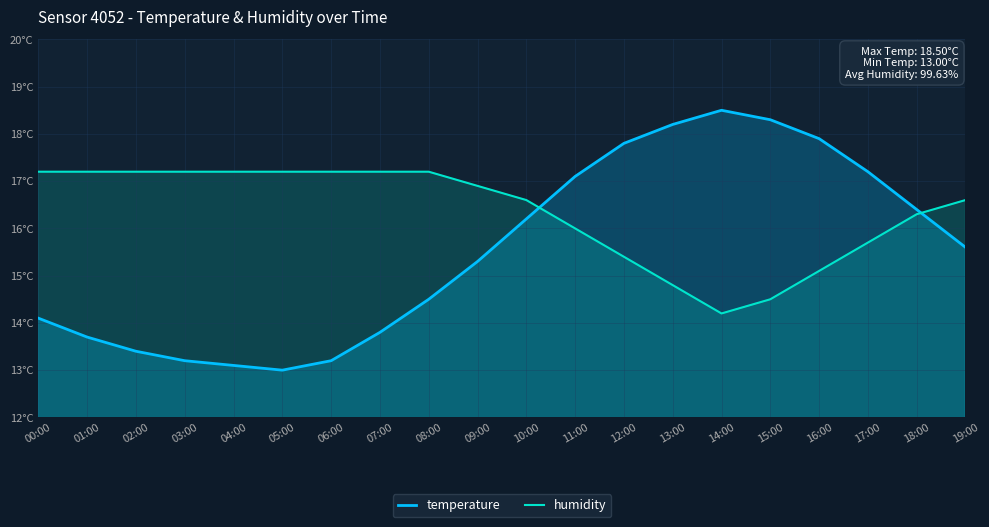

Where do temperature and humidity first cross each other?

10:00 and 11:00